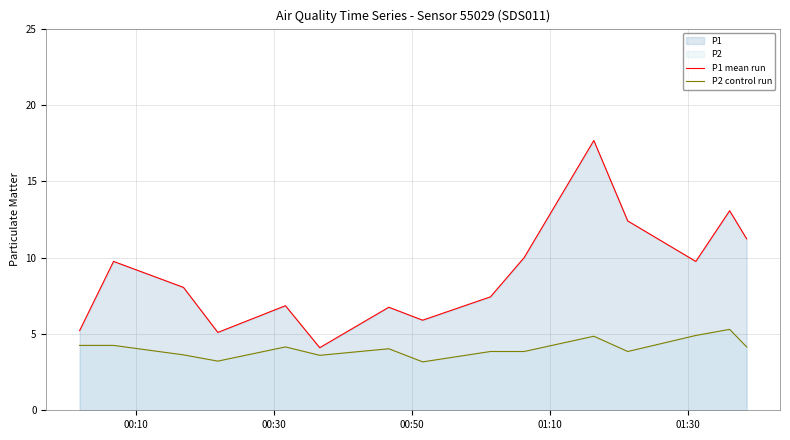

What is the value of the P1 mean run point at the 4th from the left?

5.1